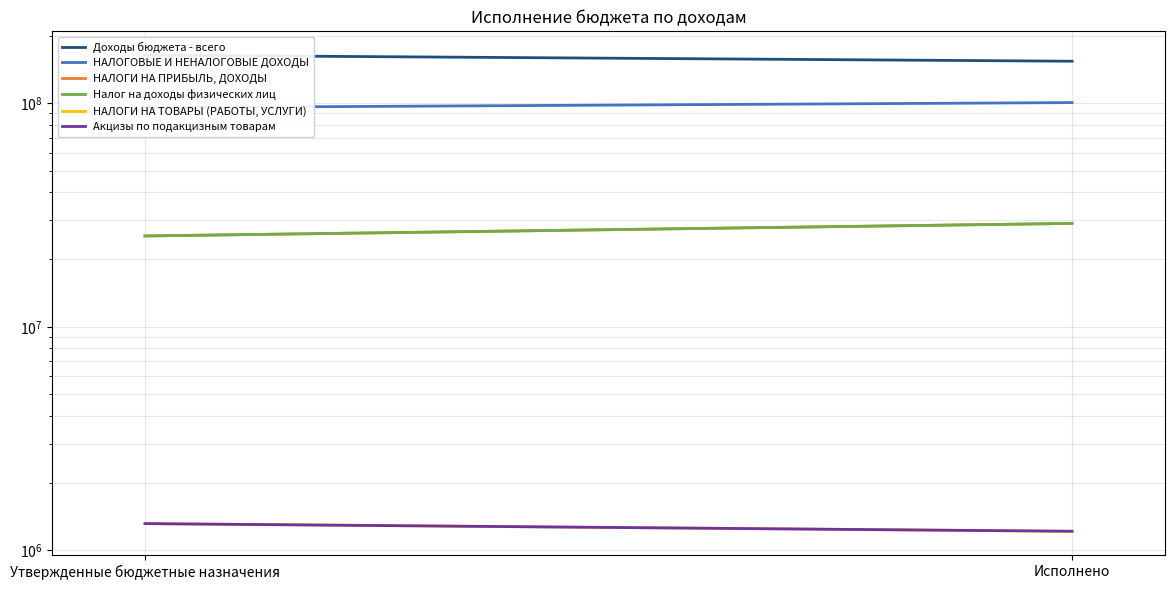

Count the number of categories in the chart.

2